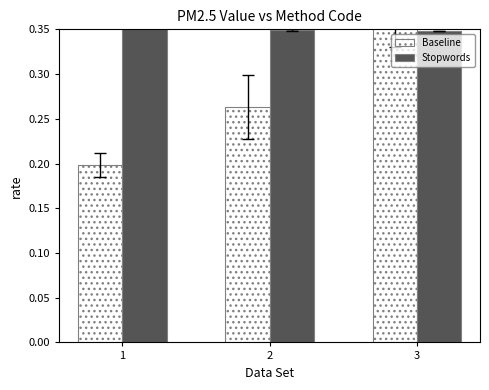

What is the approximate value of Stopwords at 1?

0.4